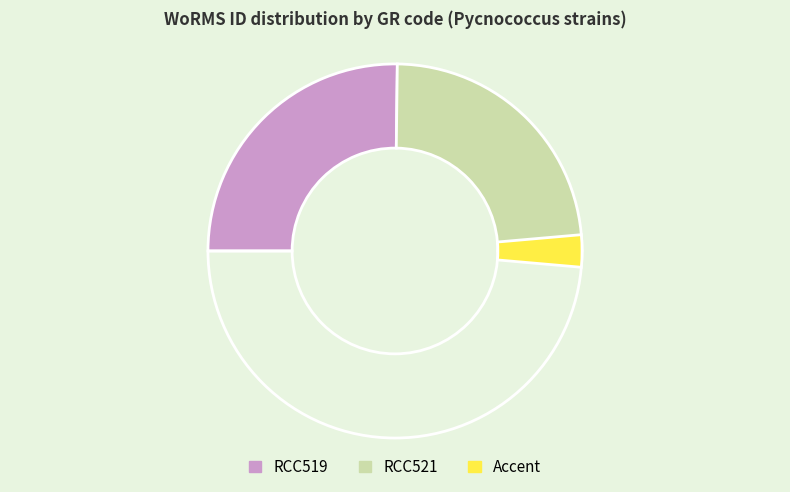

To the nearest percent, what is the combined percentage of RCC521 and RCC519?

100%